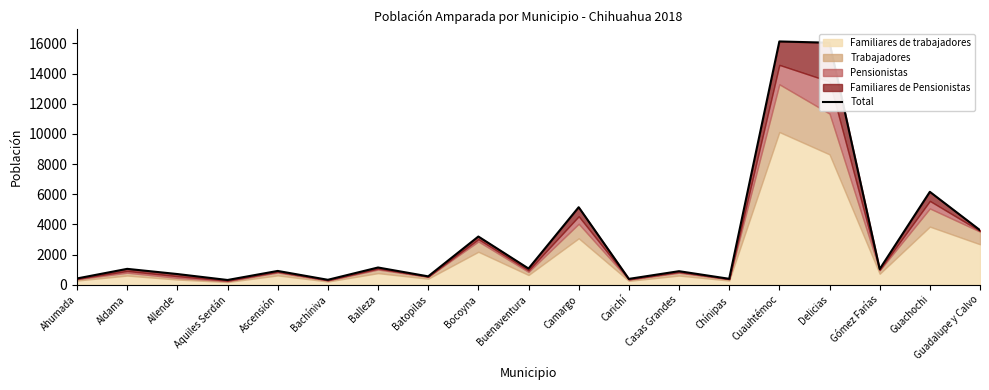

What is the value of the 7th point from the left?

1142